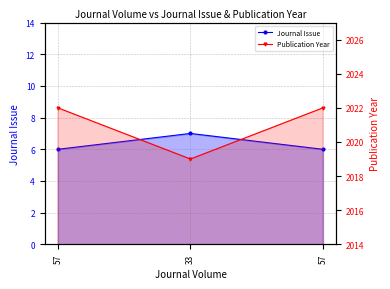

What is the label of the 2nd point from the left?

33